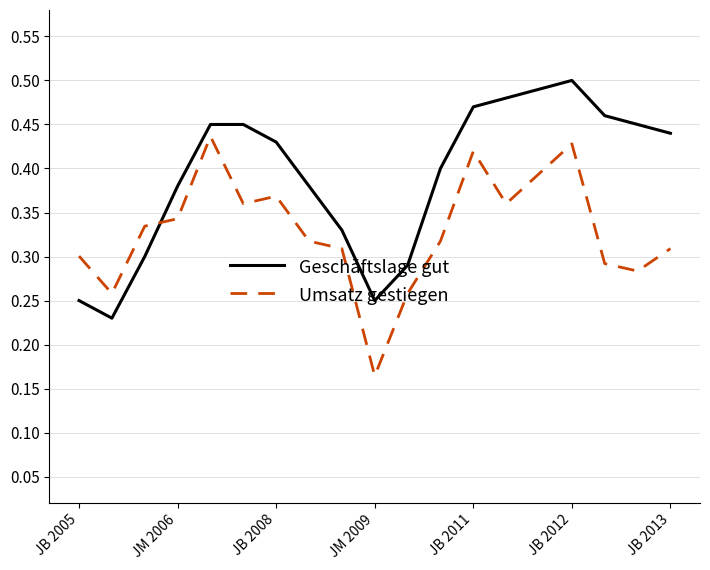

What are all the series names shown in the legend?

Geschäftslage gut, Umsatz gestiegen